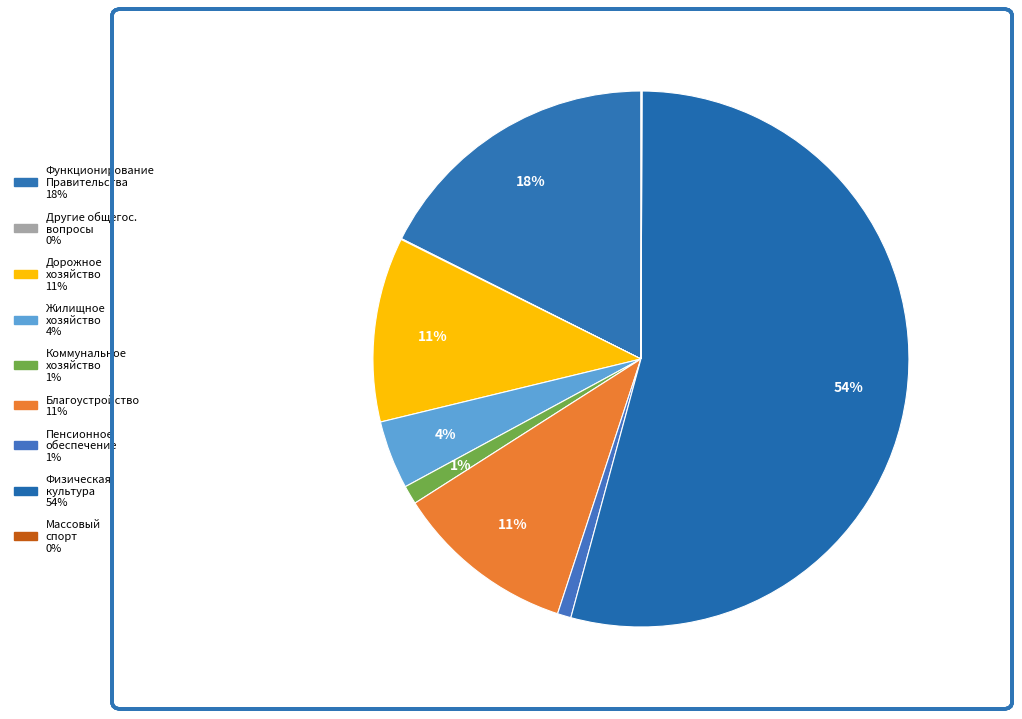

Which slice is the largest?

Физическая культура